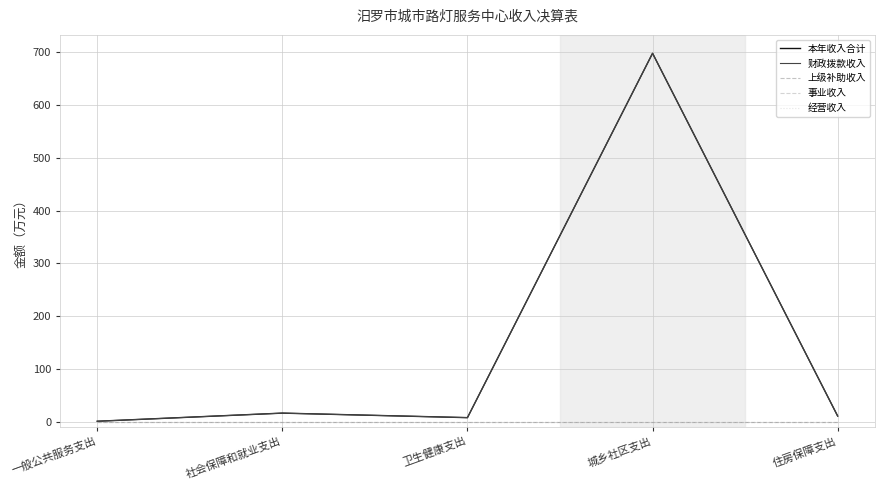

What is the total value across all series at 城乡社区支出?

1396.5